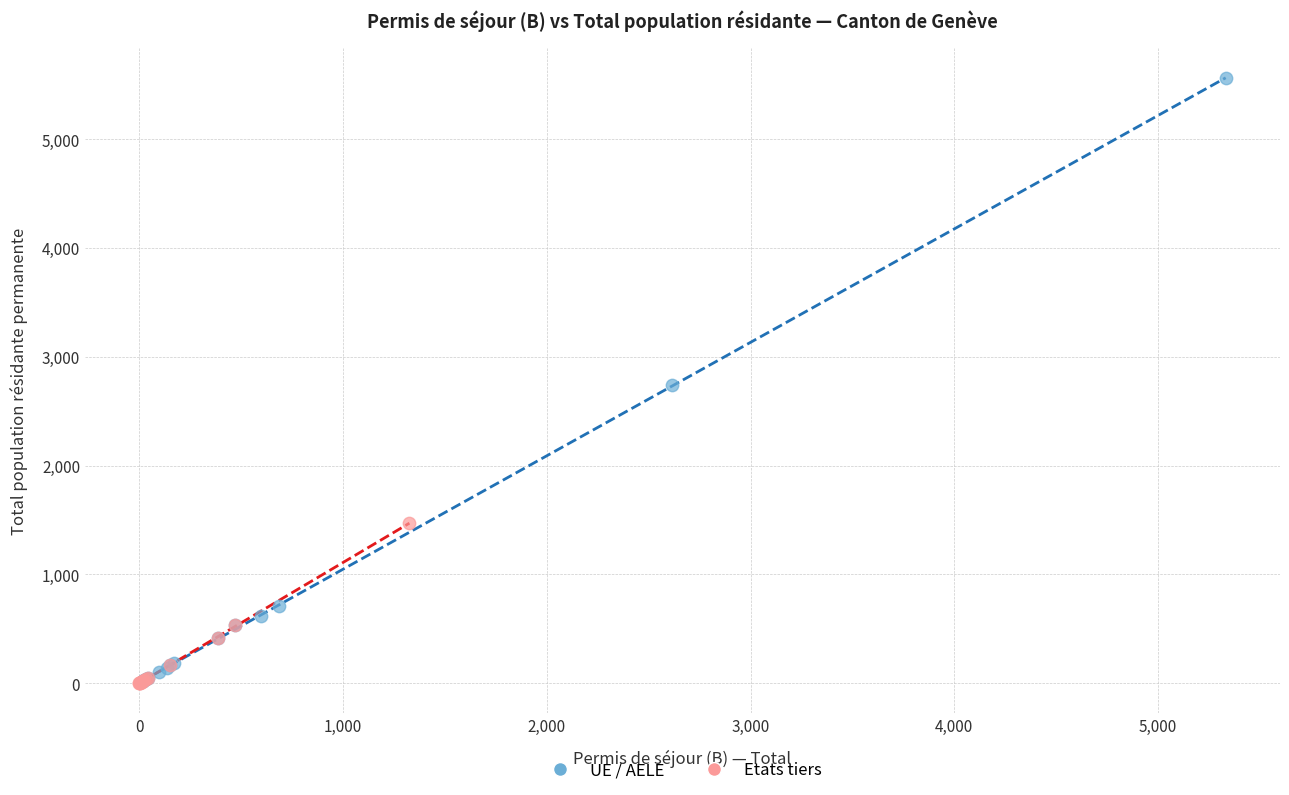

Which series has the largest Y range (max minus min)?

UE / AELE